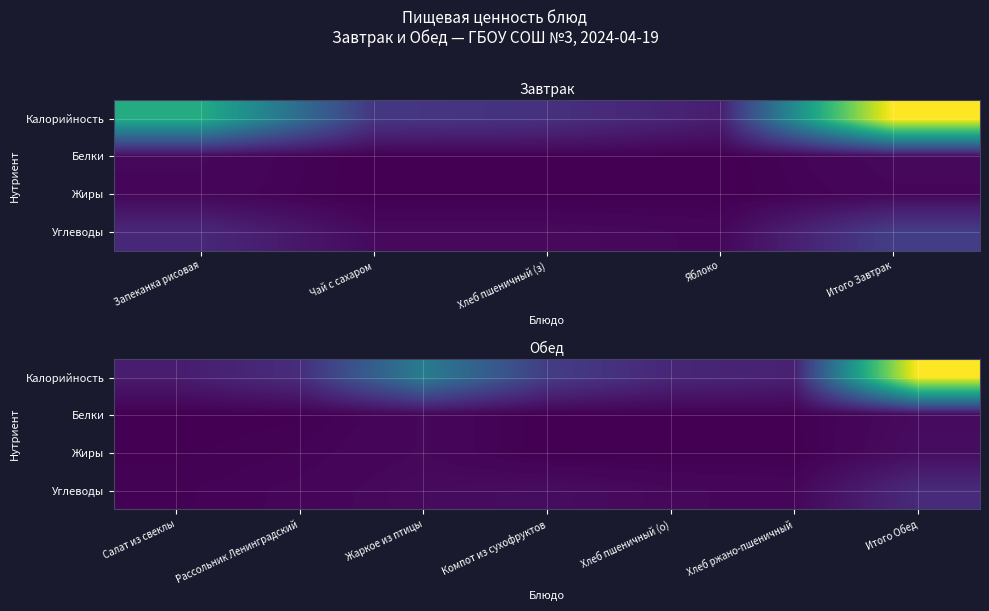

The value of Углеводы at Компот из сухофруктов is 8. True or false?

False